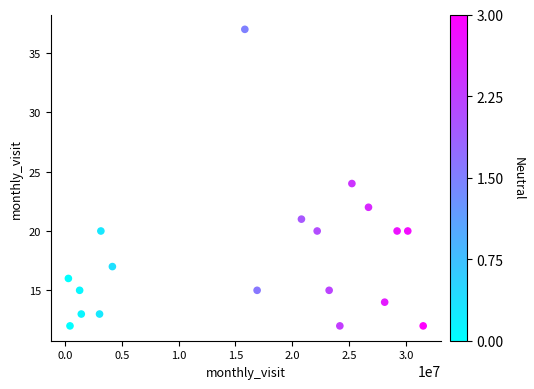

What is the range of X values (max minus min)?

31212709